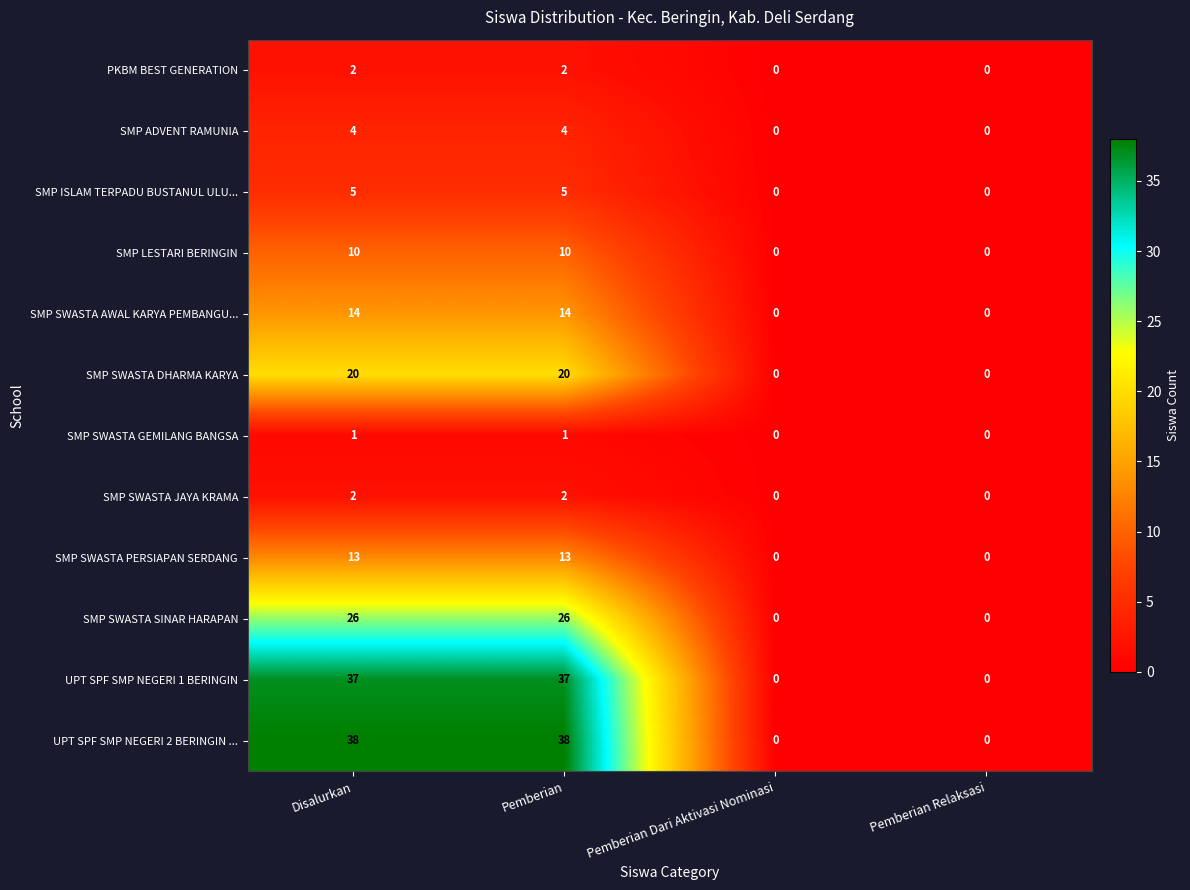

What is the difference between the maximum and second lowest values in the UPT SPF SMP NEGERI 2 BERINGIN ... series?

38